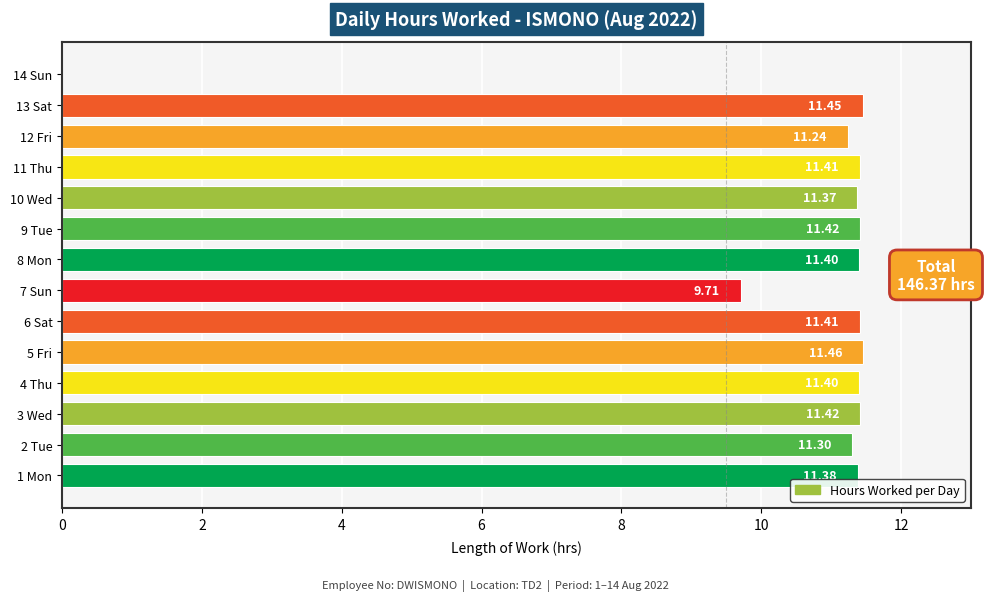

What is the sum of all values?

146.4